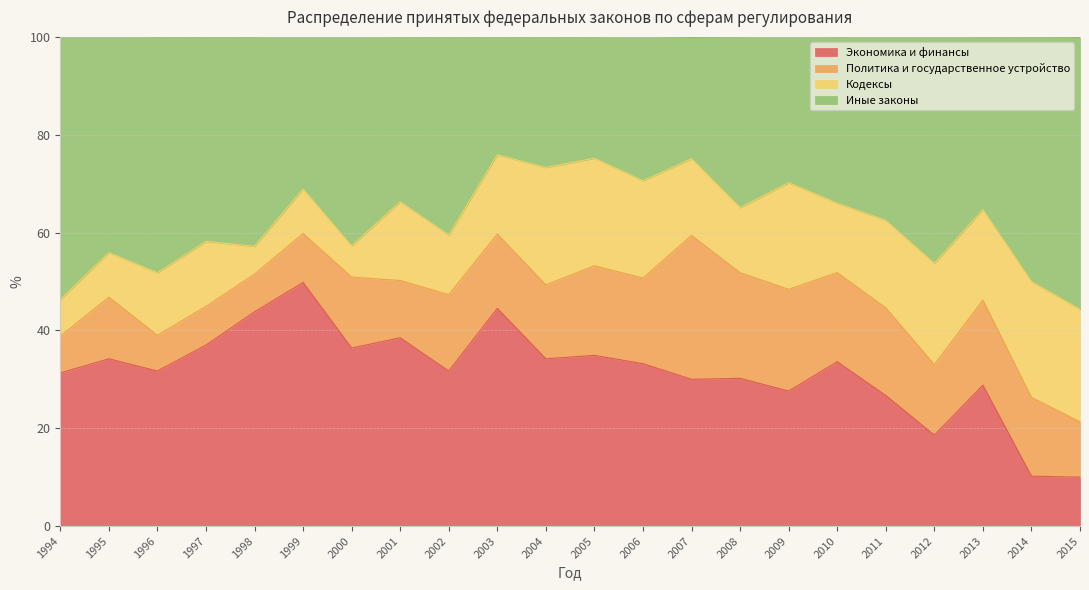

What is the total value across all series at 2002?

100.0